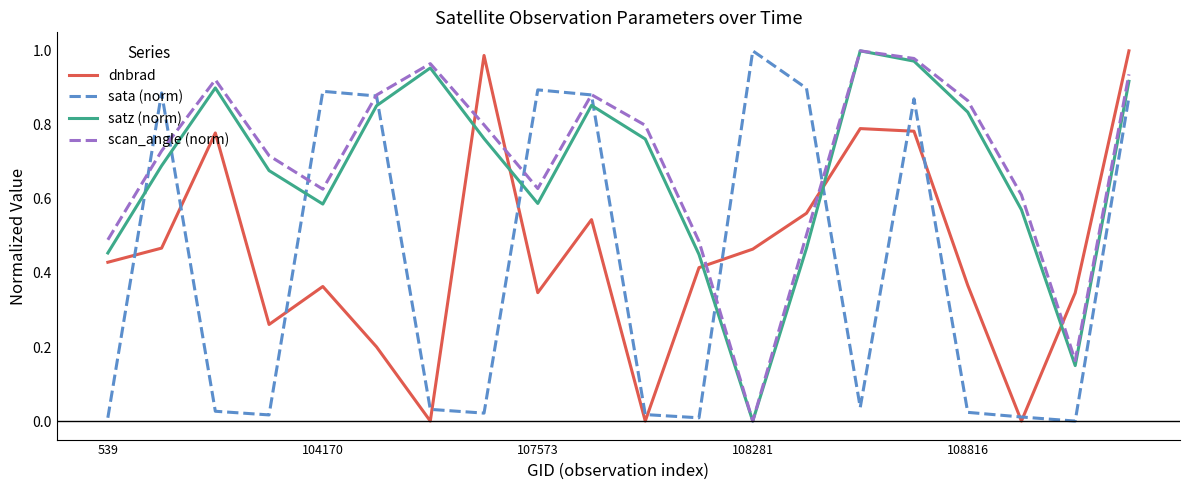

Which series has the largest total across all categories?

scan_angle (norm)